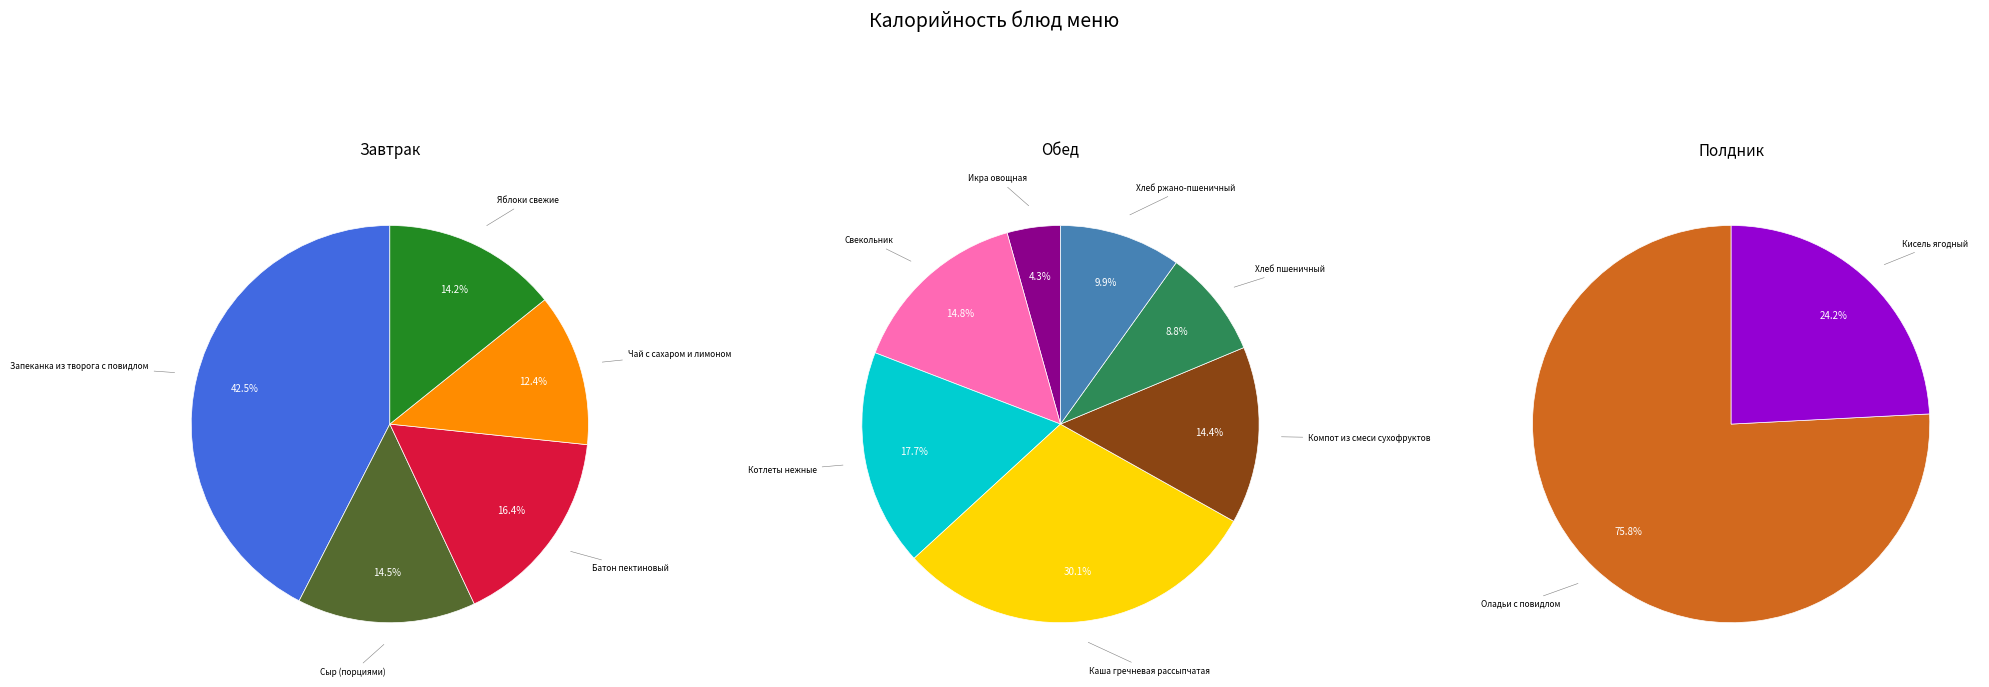

Which slice is the smallest?

Икра овощная